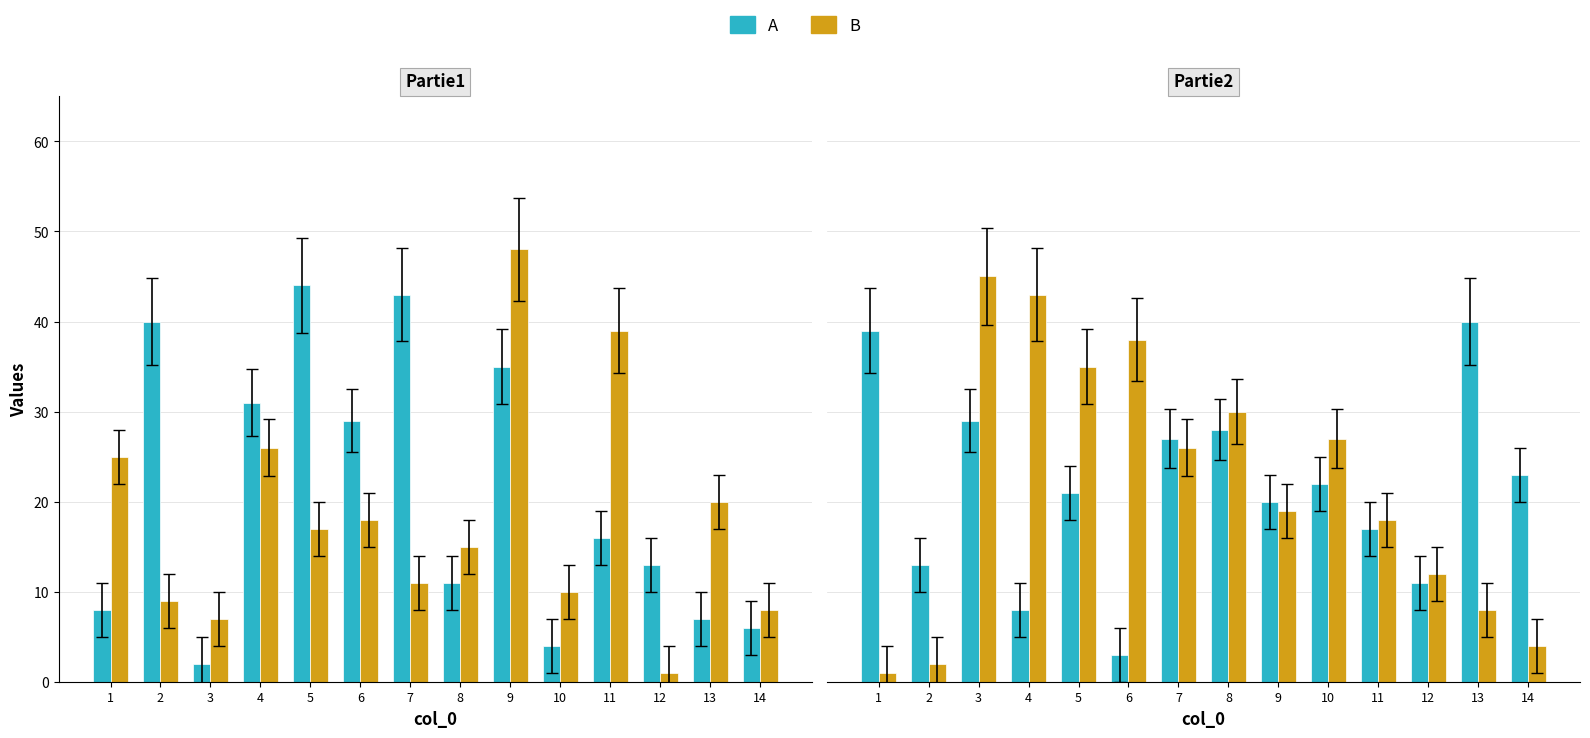

How many groups of bars are there?

14